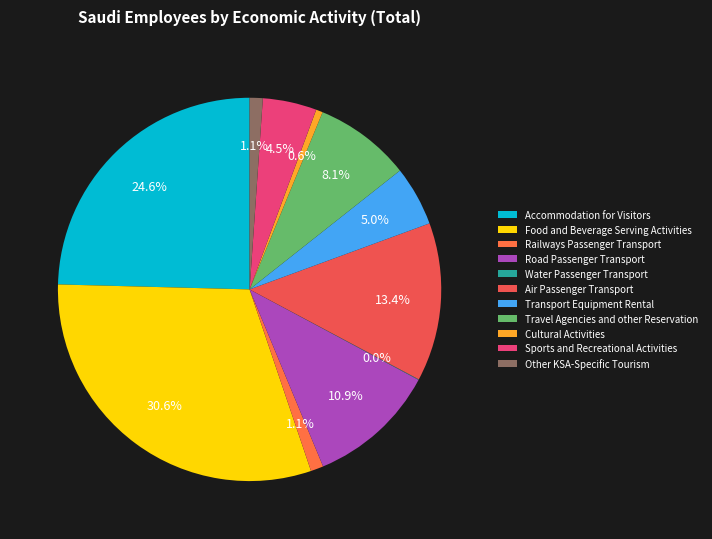

True or false: Food and Beverage Serving Activities accounts for 31% of the total.

True